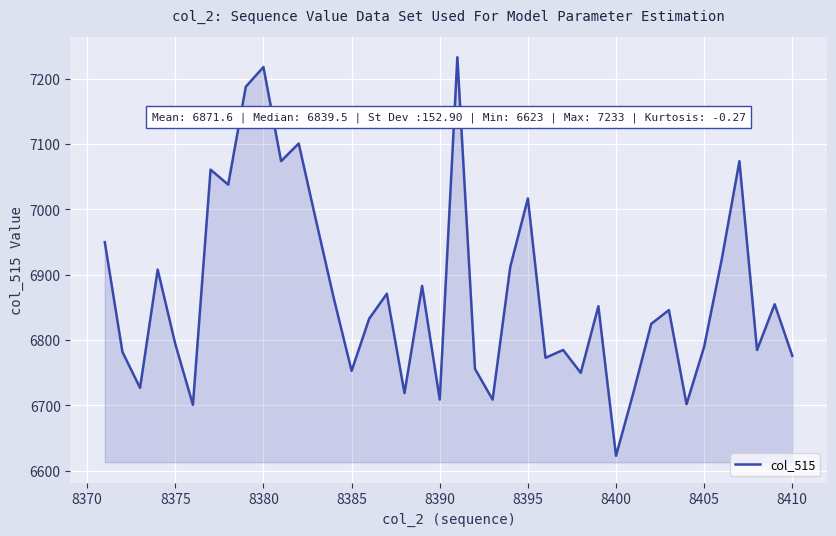

What is the difference between the maximum and minimum values?

610